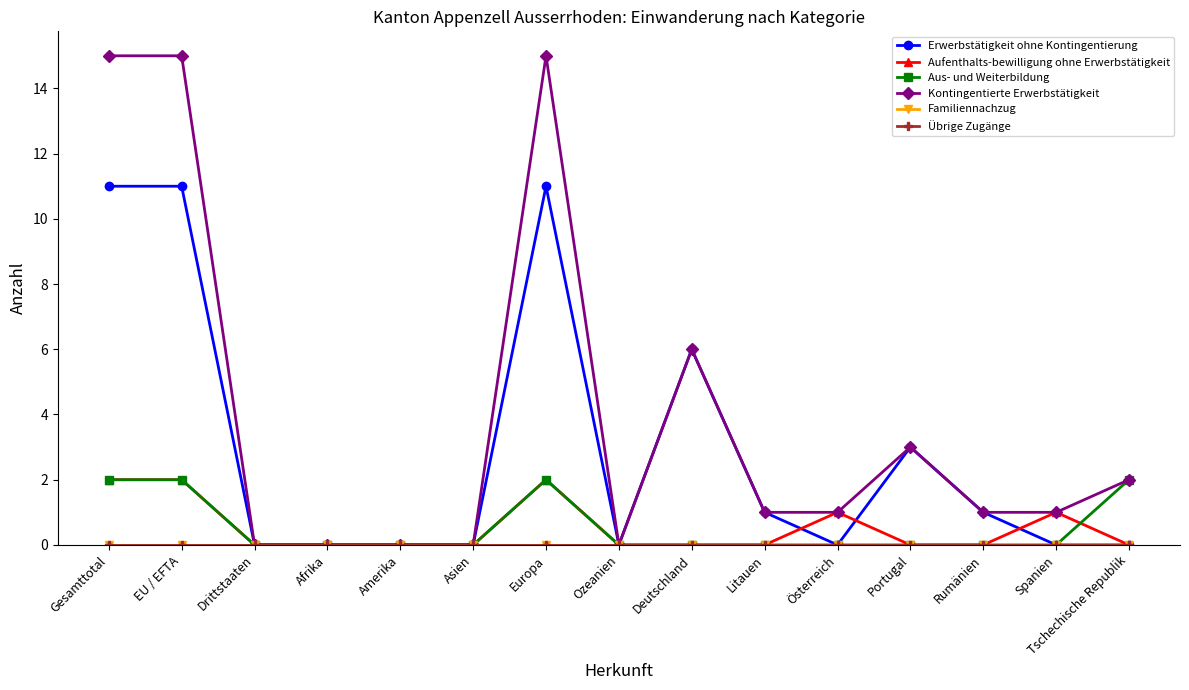

Reading left to right, transcribe all the data shown in this chart.

Erwerbstätigkeit ohne Kontingentierung: 11	11	0	0	0	0	11	0	6	1	0	3	1	0	0
Aufenthalts-bewilligung ohne Erwerbstätigkeit: 2	2	0	0	0	0	2	0	0	0	1	0	0	1	0
Aus- und Weiterbildung: 2	2	0	0	0	0	2	0	0	0	0	0	0	0	2
Kontingentierte Erwerbstätigkeit: 15	15	0	0	0	0	15	0	6	1	1	3	1	1	2
Familiennachzug: 0	0	0	0	0	0	0	0	0	0	0	0	0	0	0
Übrige Zugänge: 0	0	0	0	0	0	0	0	0	0	0	0	0	0	0